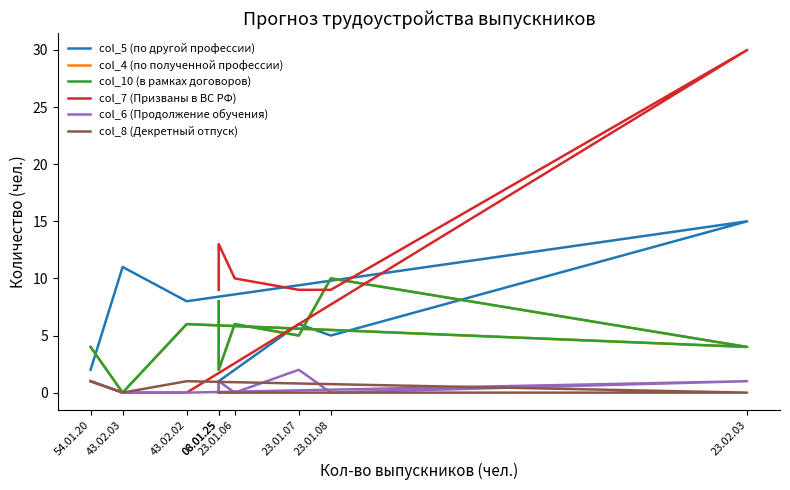

What is the total value across all series at 43.02.03?

11